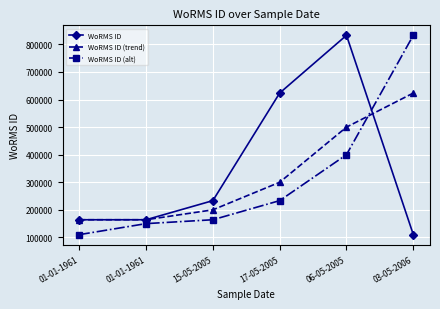

What is the lowest value of the WoRMS ID (trend) series?

164053